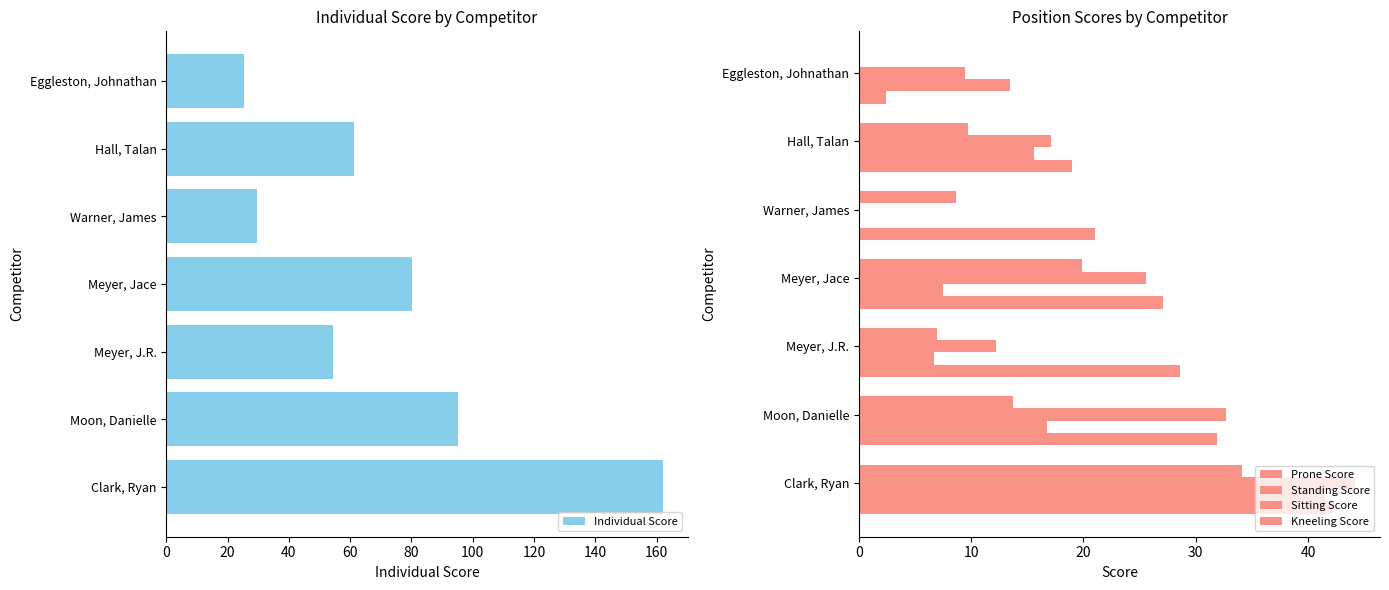

What is the minimum value for Prone Score?

2.4